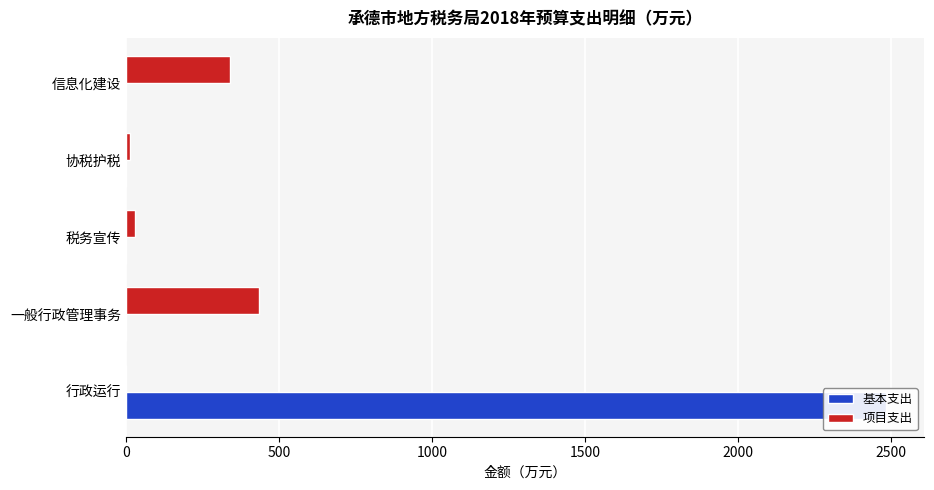

What are all the series names shown in the legend?

基本支出, 项目支出